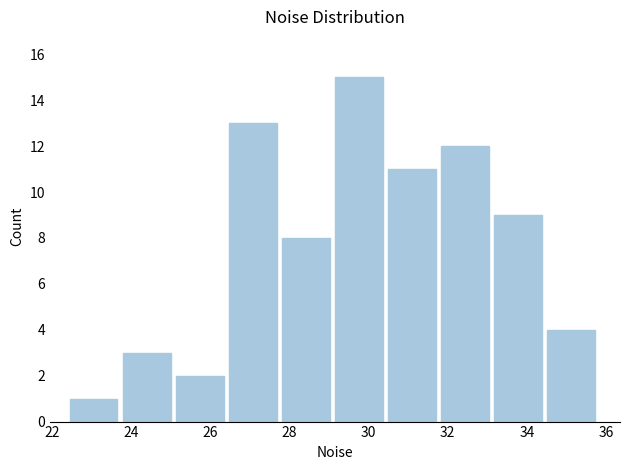

Over which range of the x-axis is the bar tallest?

29.2 to 30.4